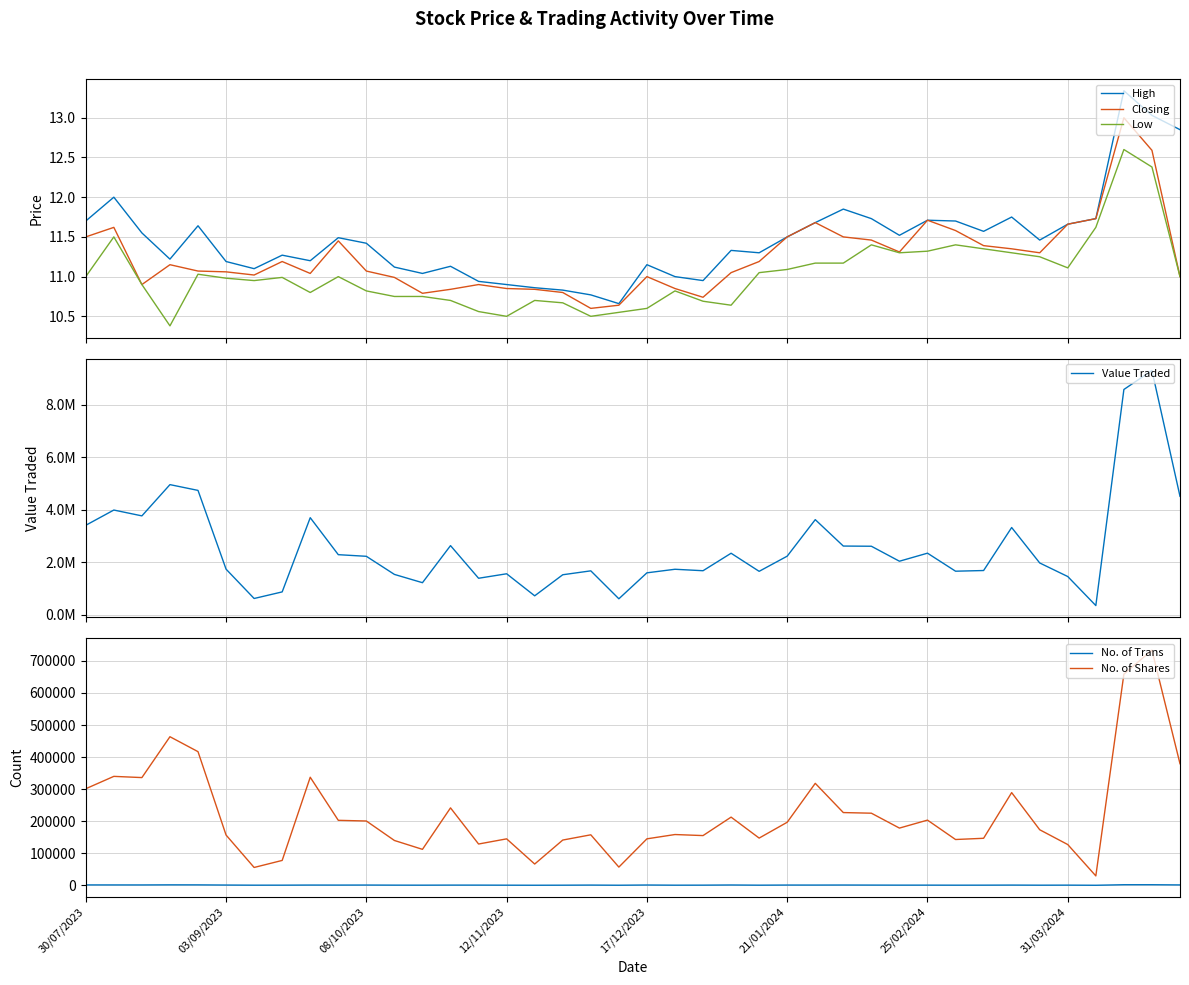

What is the average value of the No. of Trans series?

838